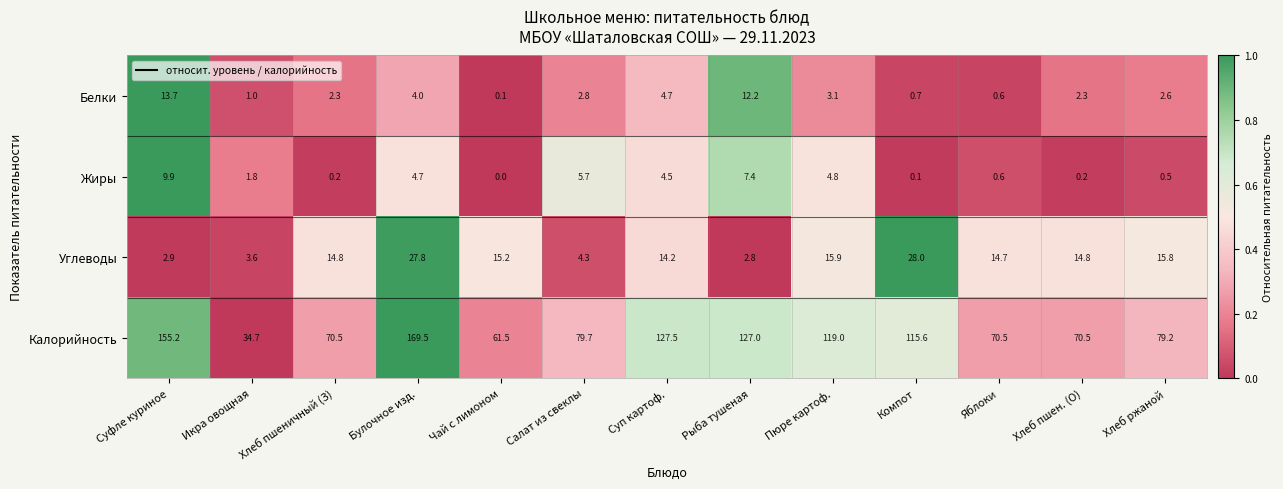

What is the difference between the highest and lowest values at Суп картоф.?

123.0